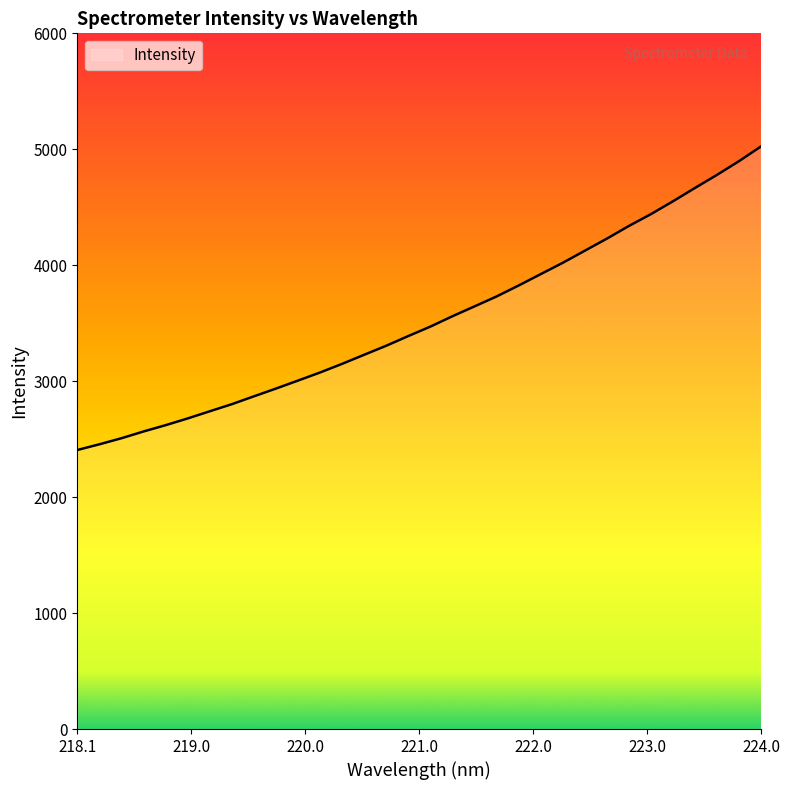

What is the greatest value displayed?

5024.6